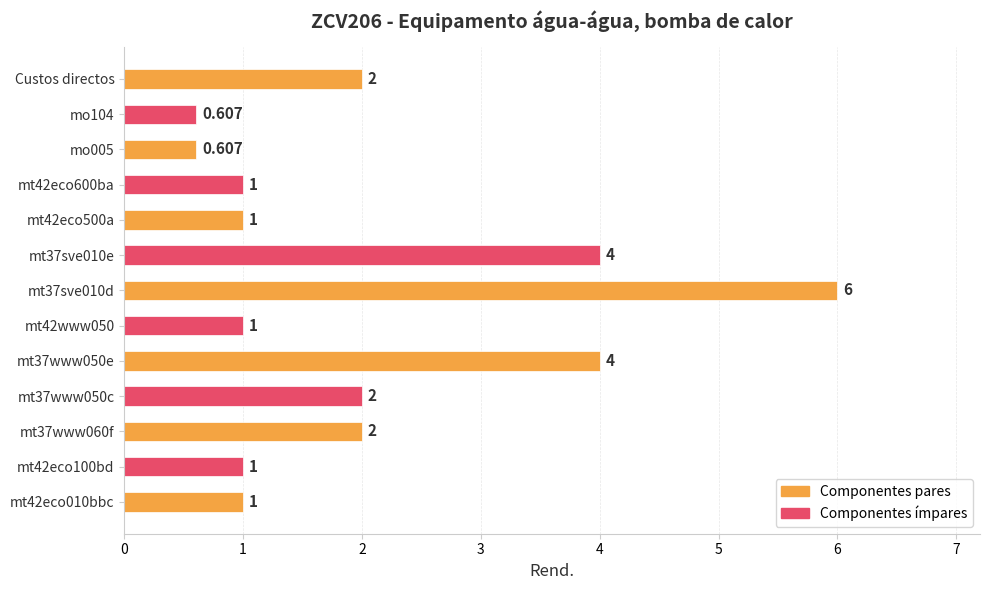

List the labels in order of value, smallest first.

mo005, mo104, mt42eco010bbc, mt42eco100bd, mt42www050, mt42eco500a, mt42eco600ba, mt37www060f, mt37www050c, Custos directos, mt37www050e, mt37sve010e, mt37sve010d